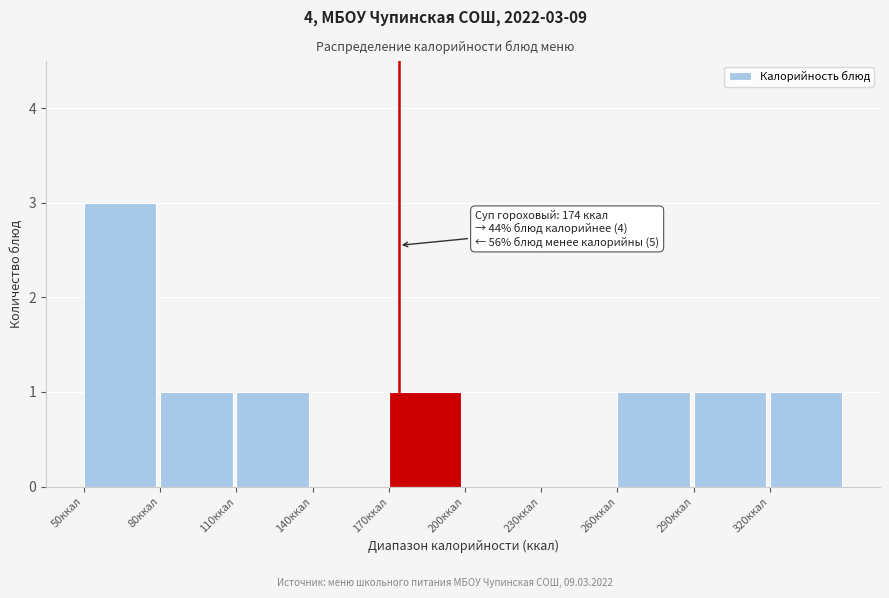

Over which range of the x-axis is the bar tallest?

50 to 80